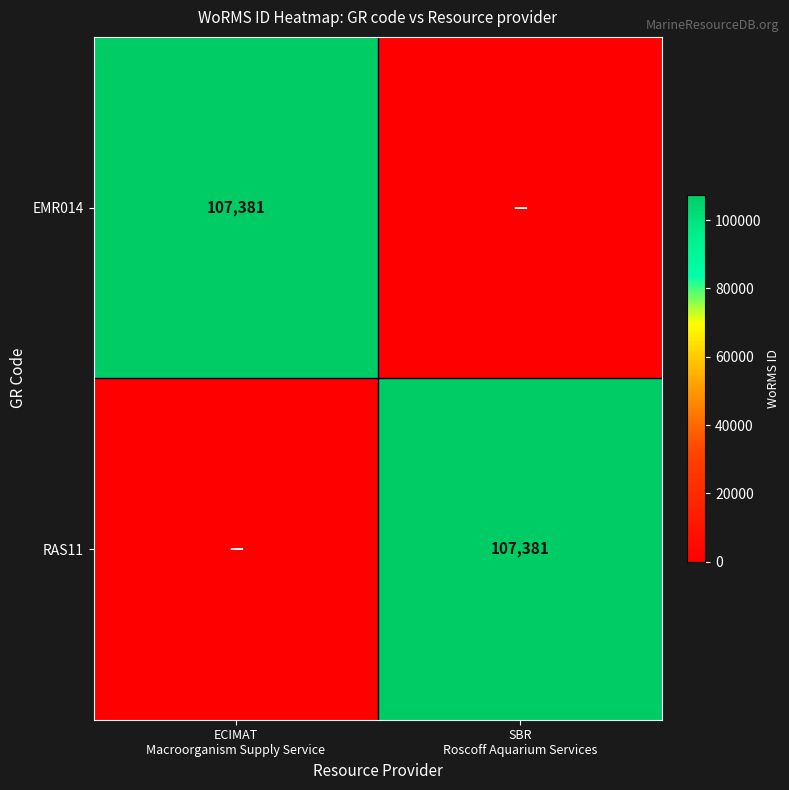

What is the spread (max minus min) of values at ECIMAT
Macroorganism Supply Service?

107381